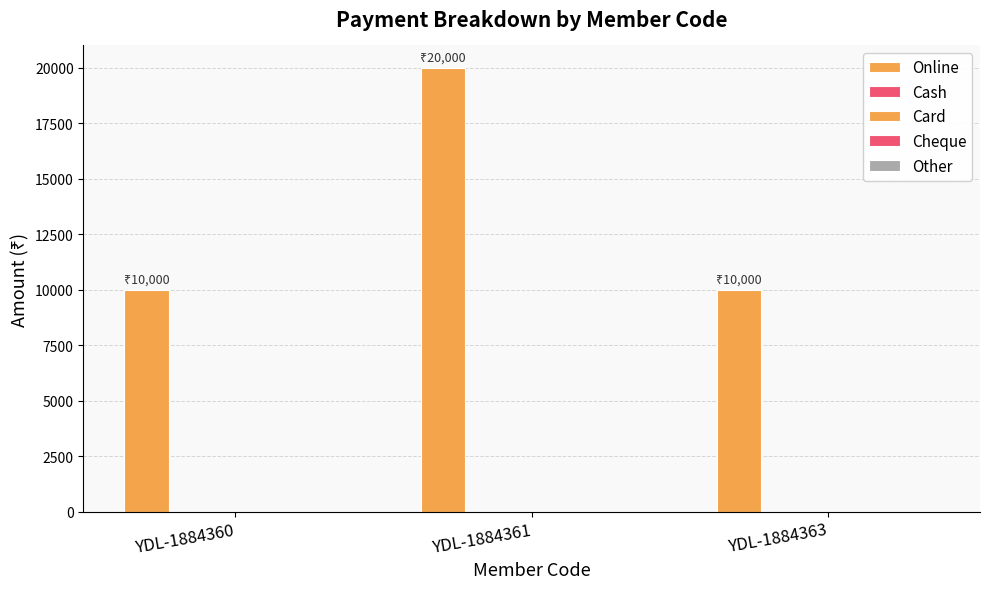

How many bars are there in total?

3